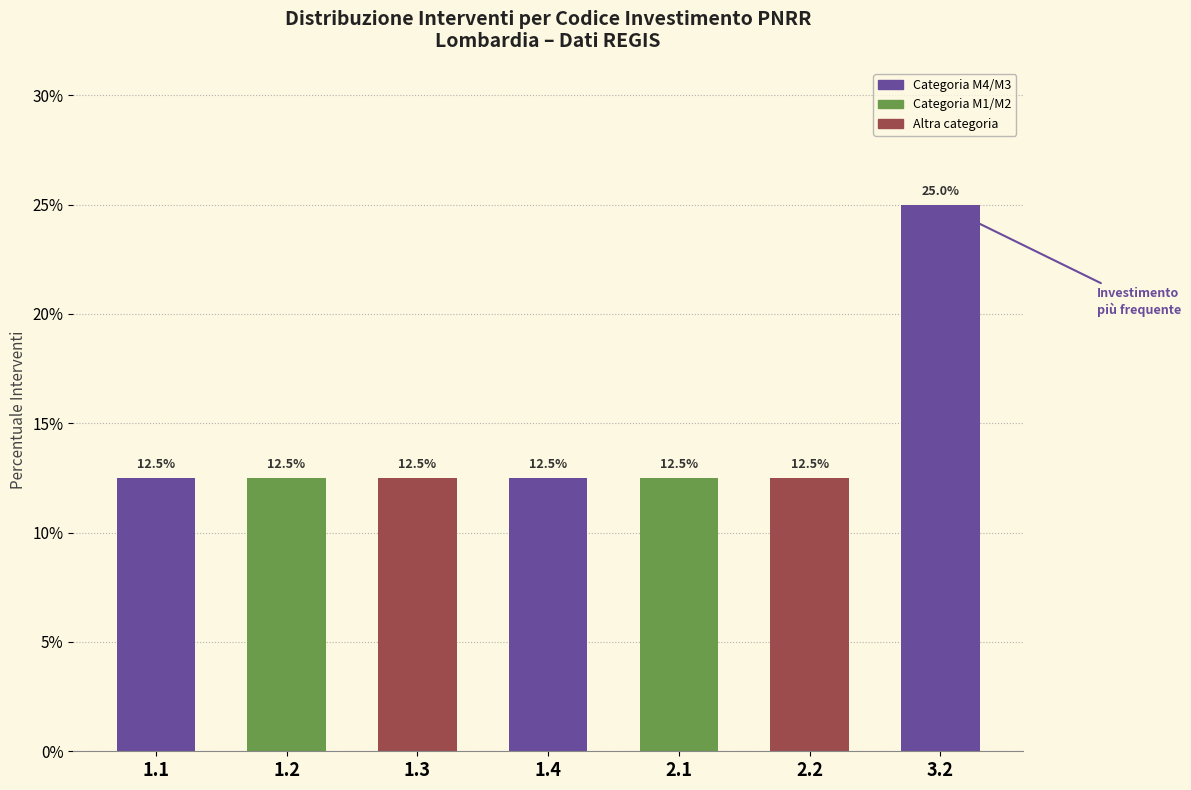

Reading left to right, transcribe all the data shown in this chart.

12.5	12.5	12.5	12.5	12.5	12.5	25.0